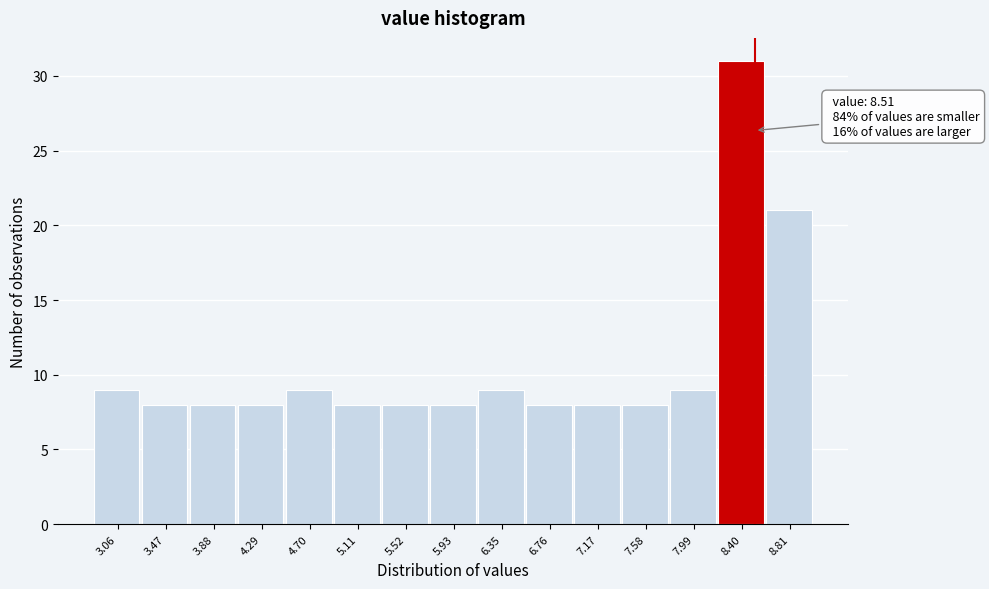

Which range on the x-axis has the tallest bar?

8.20 to 8.60